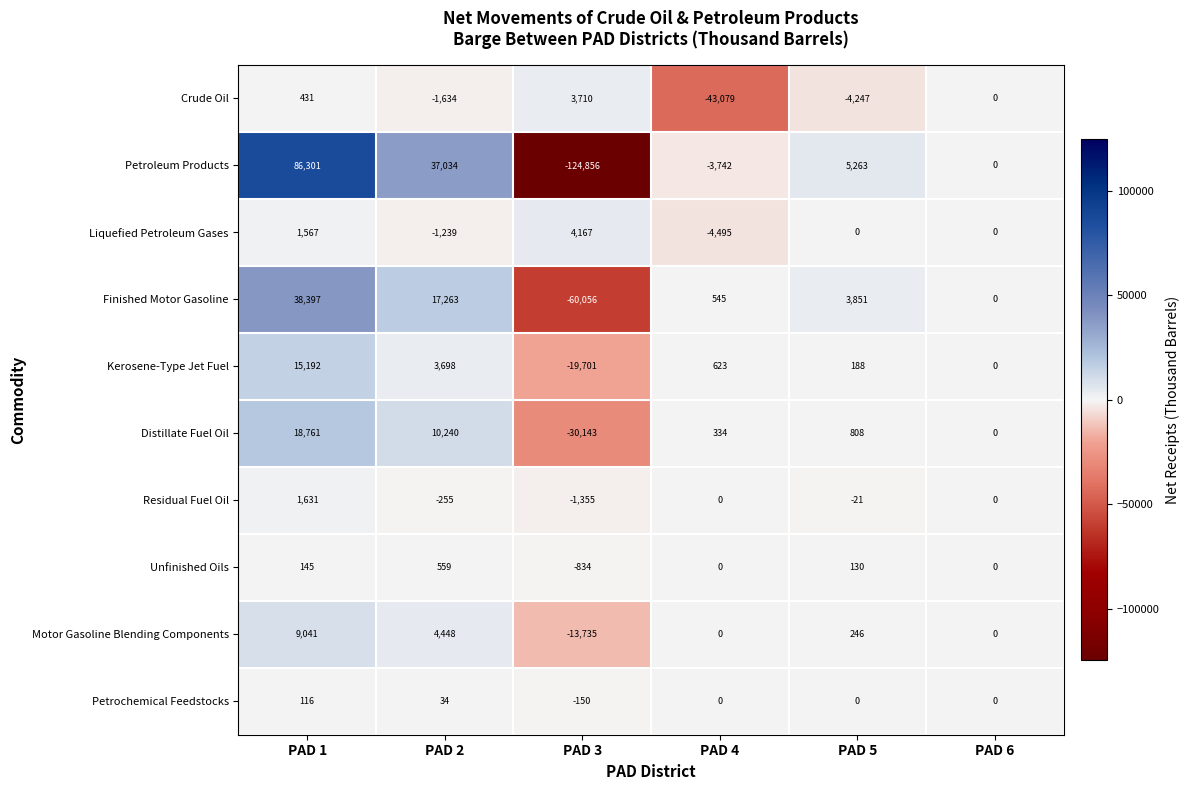

At which category does the chart reach its minimum across all series?

PAD 3